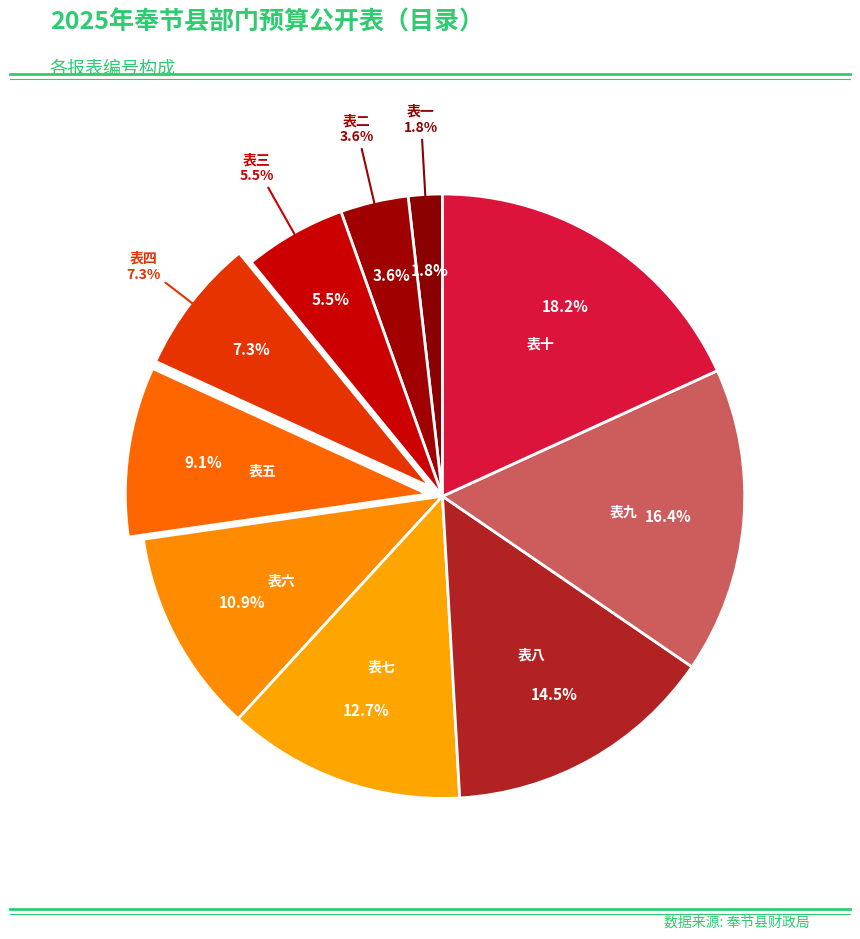

Count the number of slices in the pie.

10